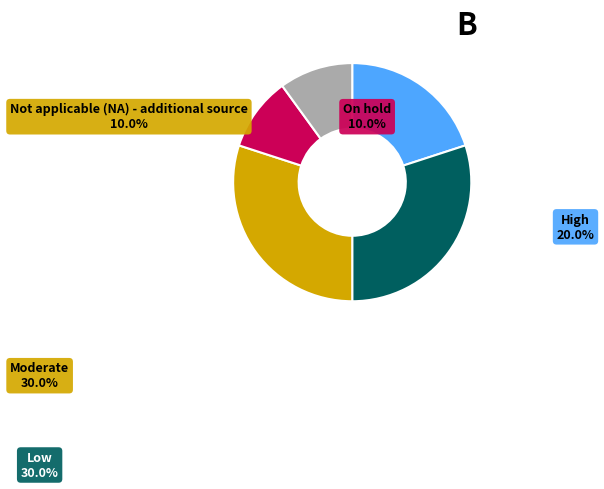

Is it true that 7 is 24% of the pie?

False